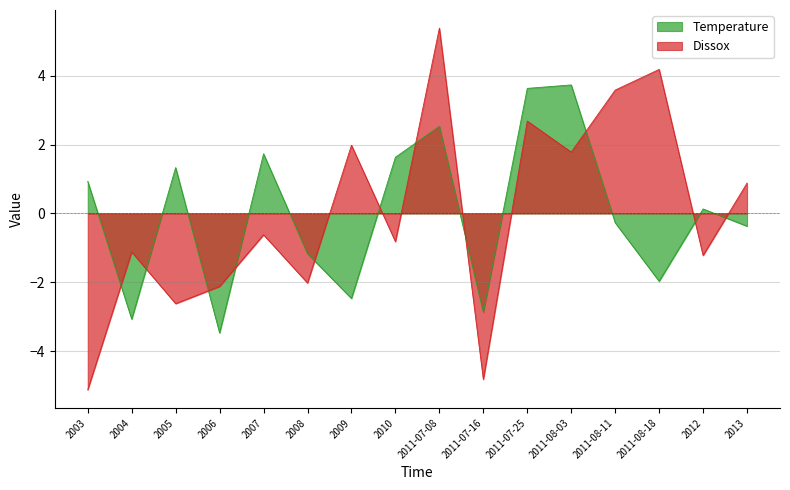

How many values in Temperature are above zero?

8